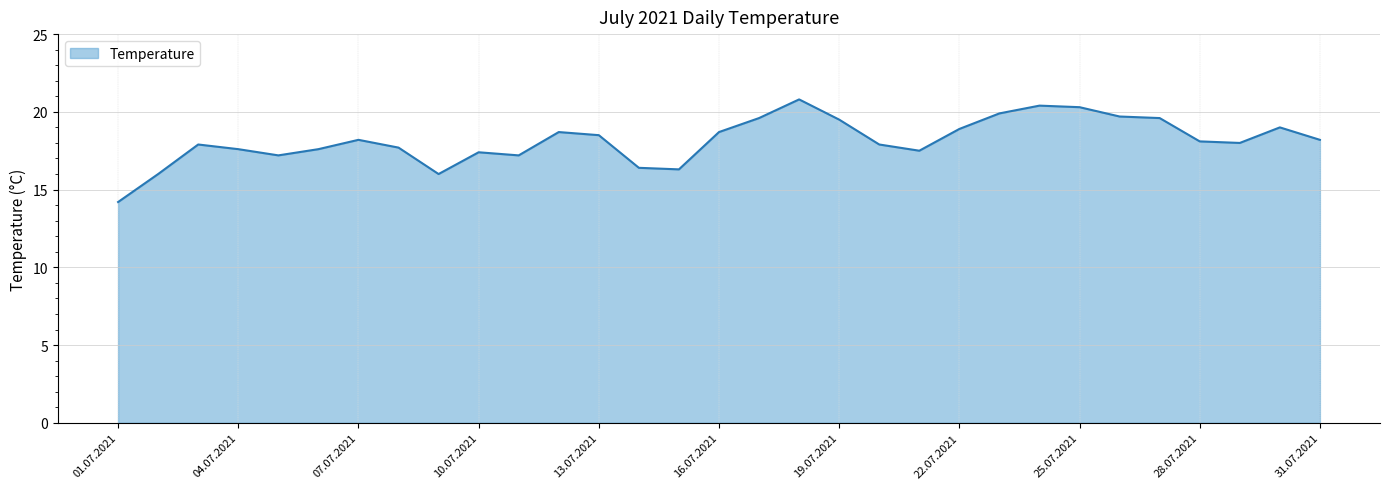

What is the smallest value displayed?

14.2